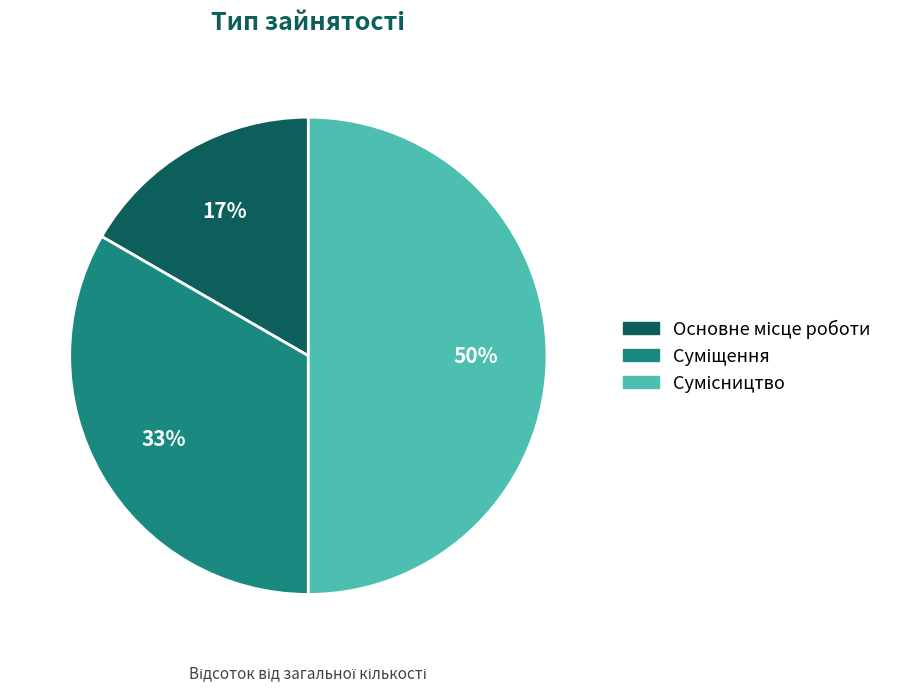

To the nearest percent, what is the average slice percentage?

33%